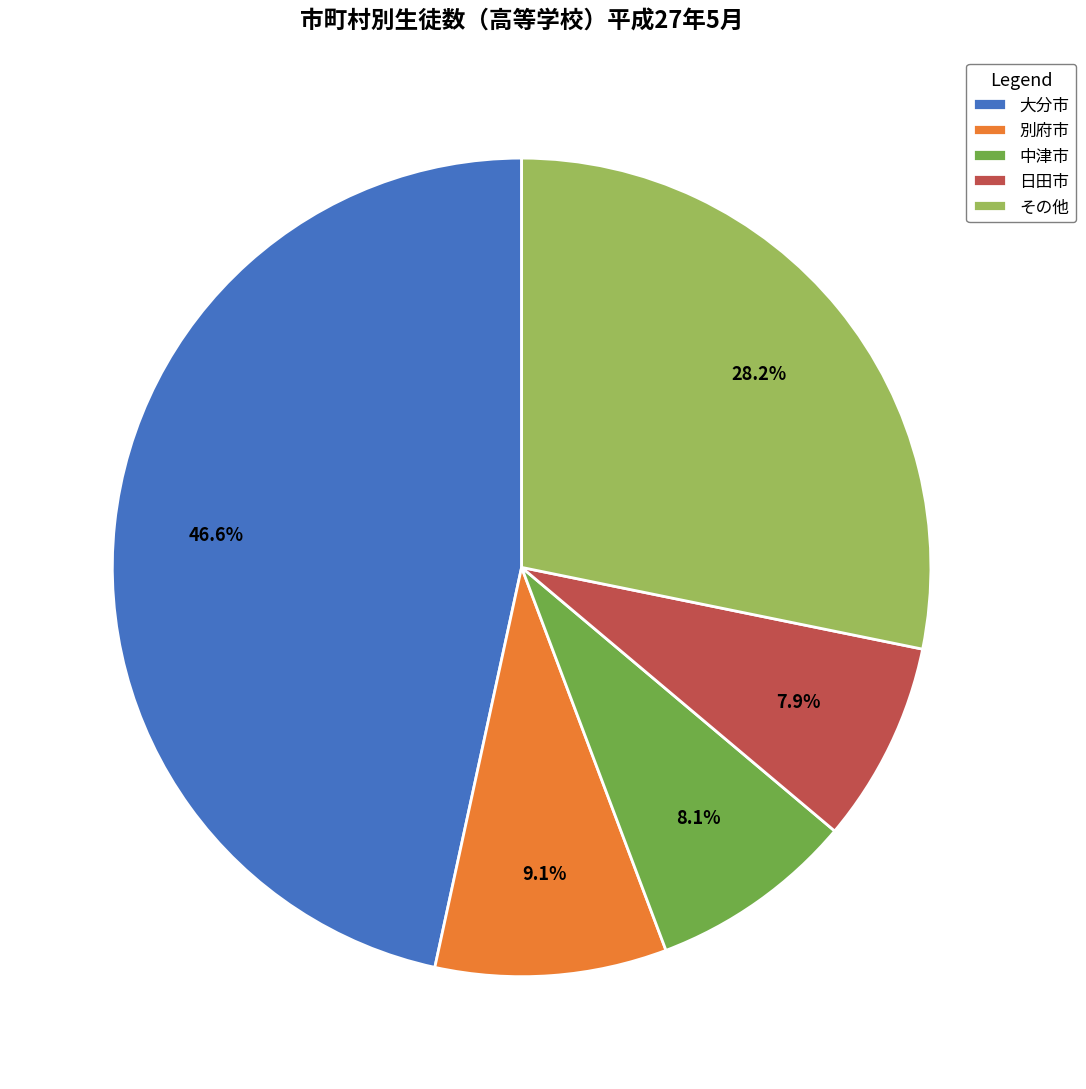

Between その他 and 中津市, which is larger?

その他